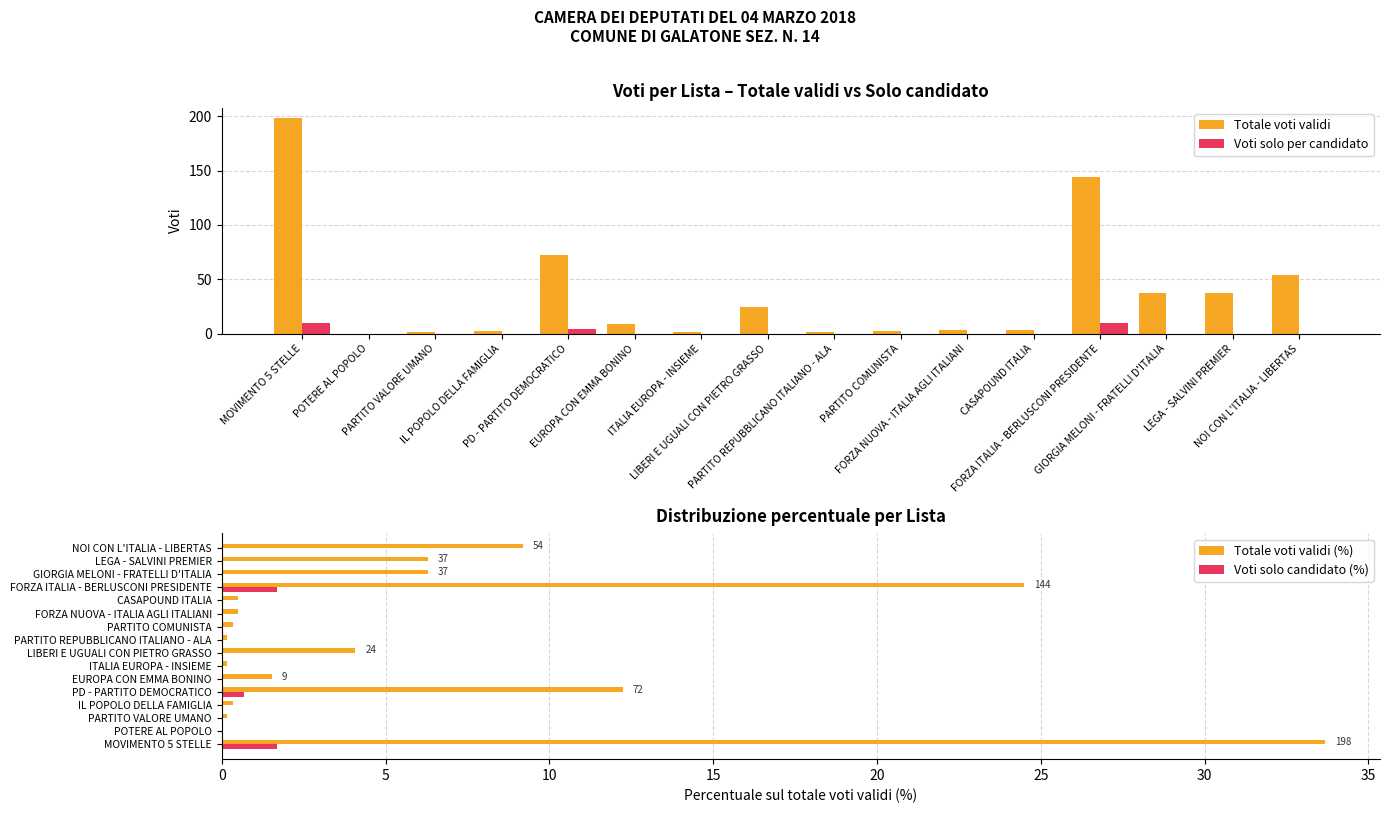

At which category does the chart reach its minimum across all series?

POTERE AL POPOLO